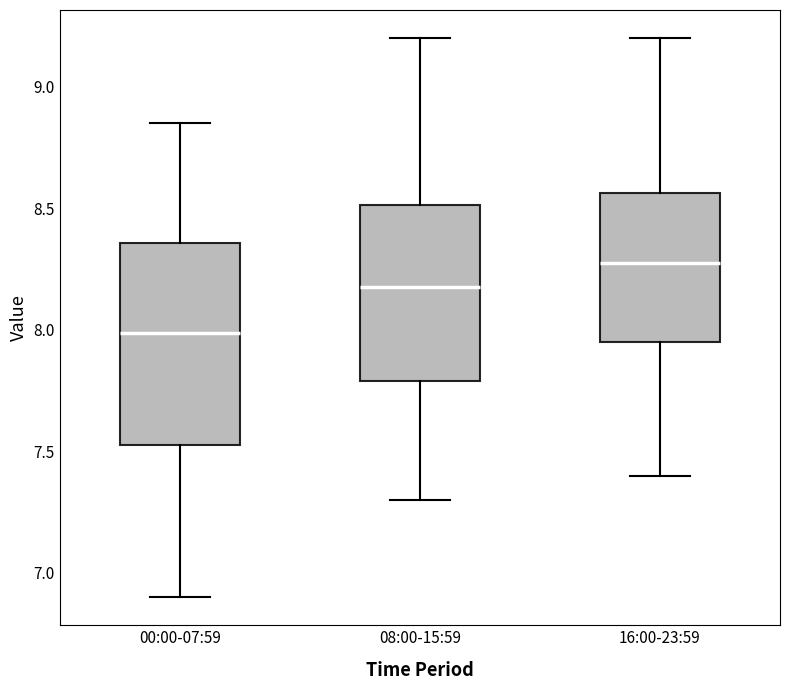

Where does the median line of the box for 00:00-07:59 sit on the y-axis? The values are not printed on the chart, so give them approximately, as read against the axis.

8.00